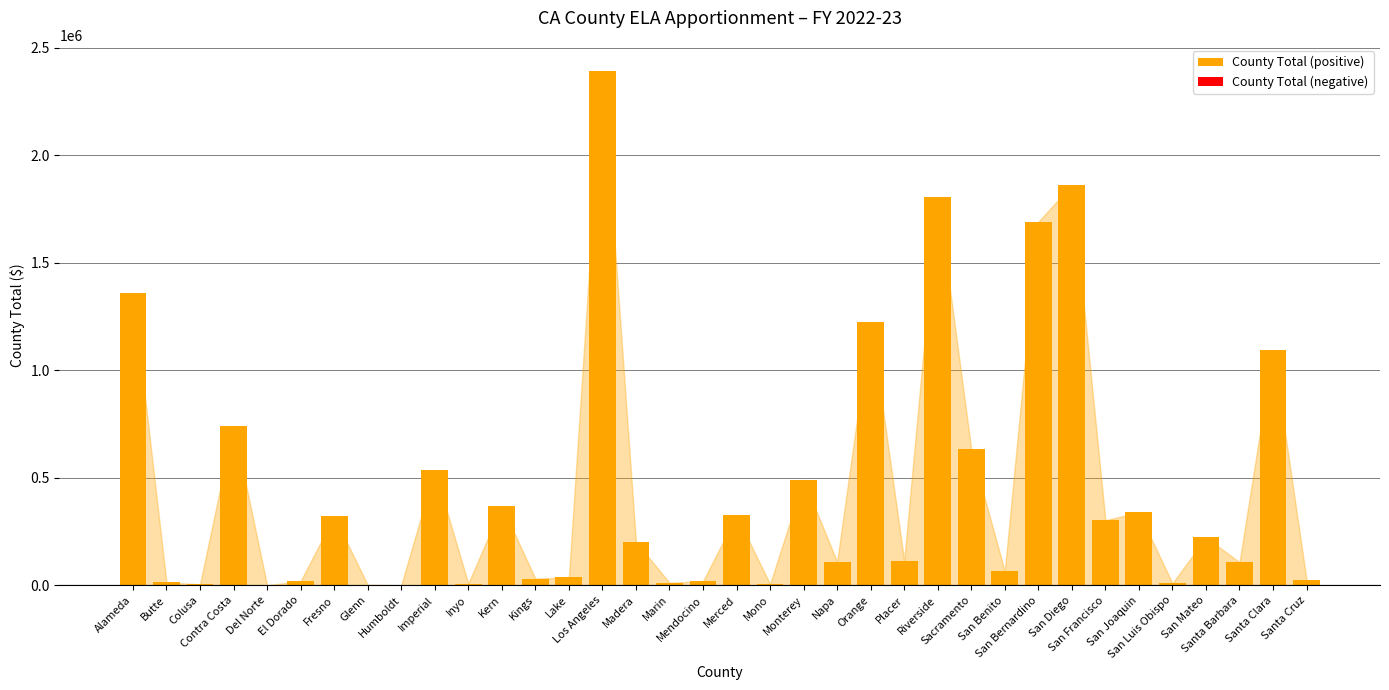

Does the chart contain stacked bars?

No